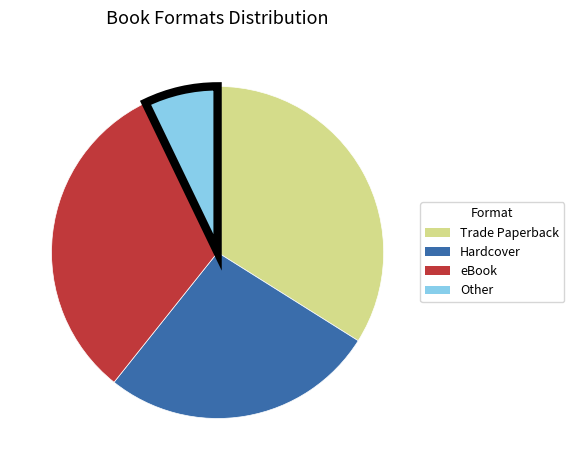

What is the ratio of the value at Trade Paperback to the value at Other?

4.7